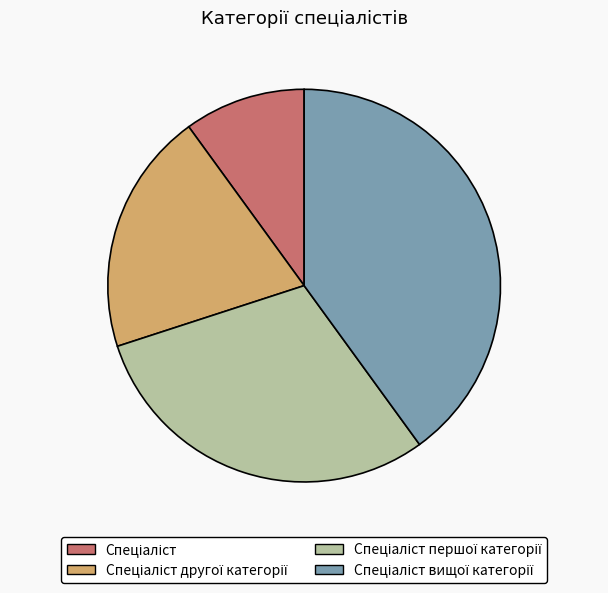

Is there any slice that represents more than half of the pie?

No